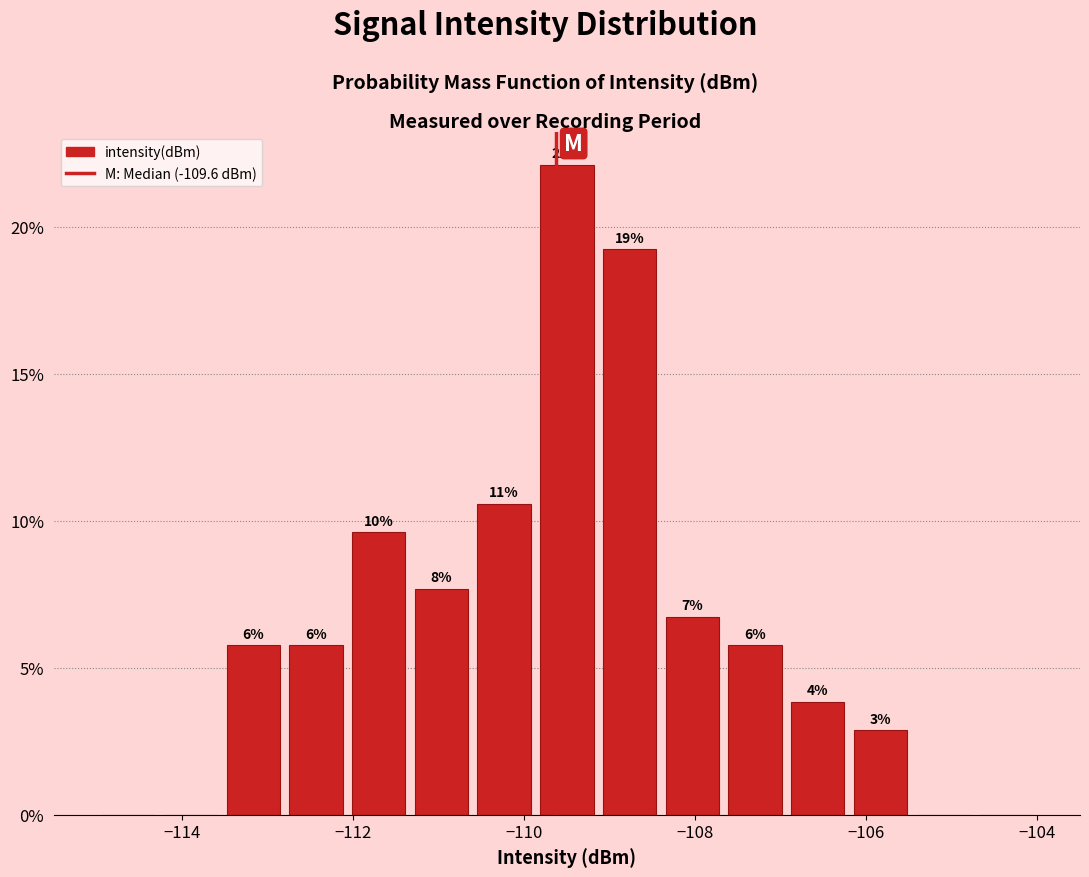

Around what value on the x-axis is the tallest bar? Give the approximate position of its centre, as read against the axis.

-109.4